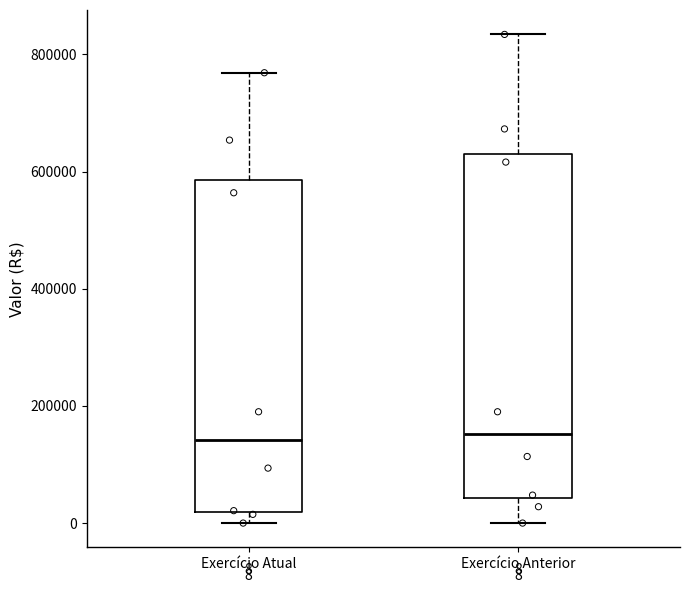

Comparing the boxes themselves (not the whiskers), which one is the tallest?

Exercício Anterior